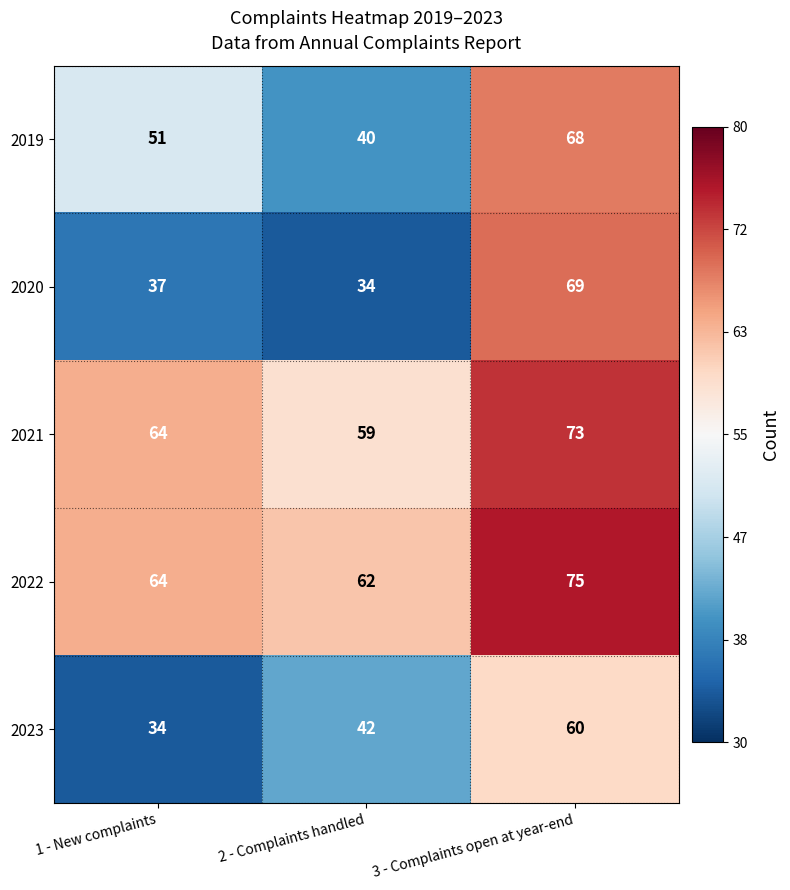

How many distinct data groups are displayed?

5